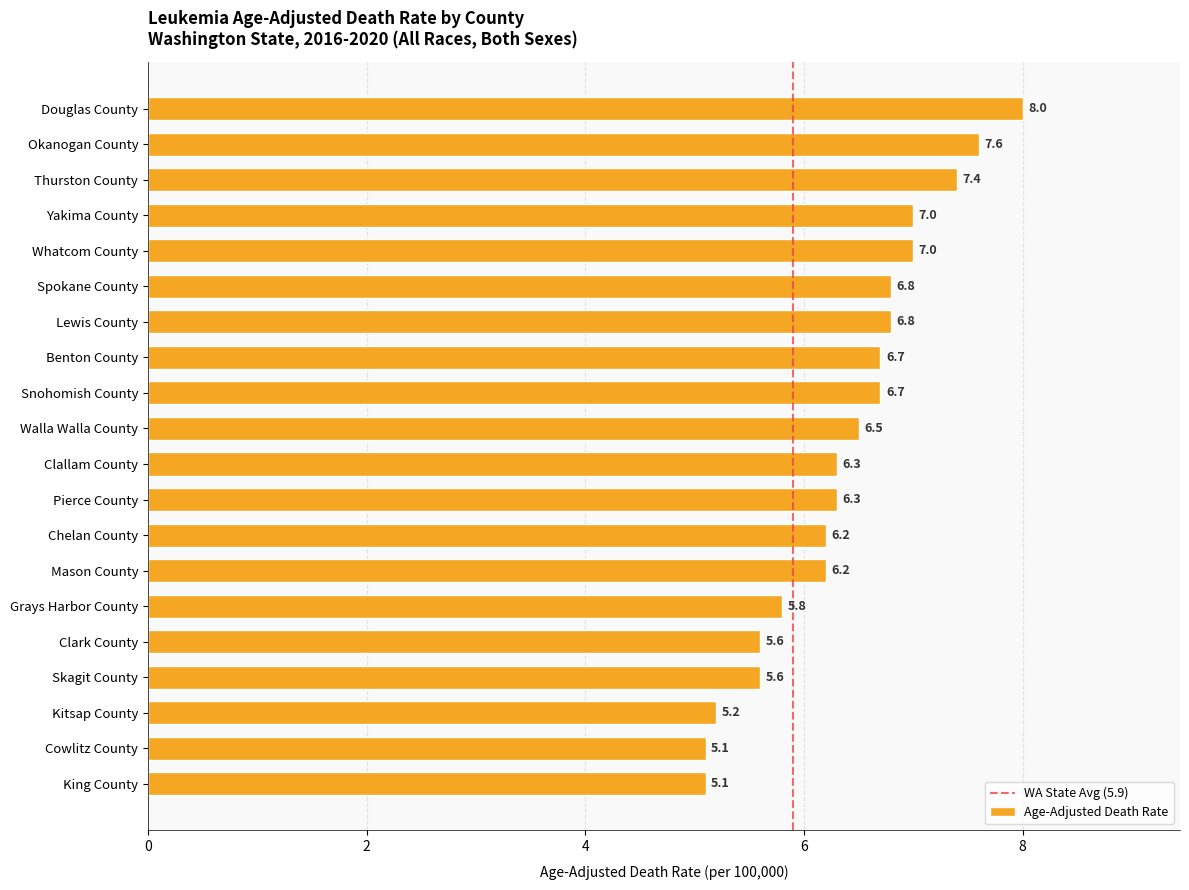

What is the difference between the maximum and minimum values?

2.9